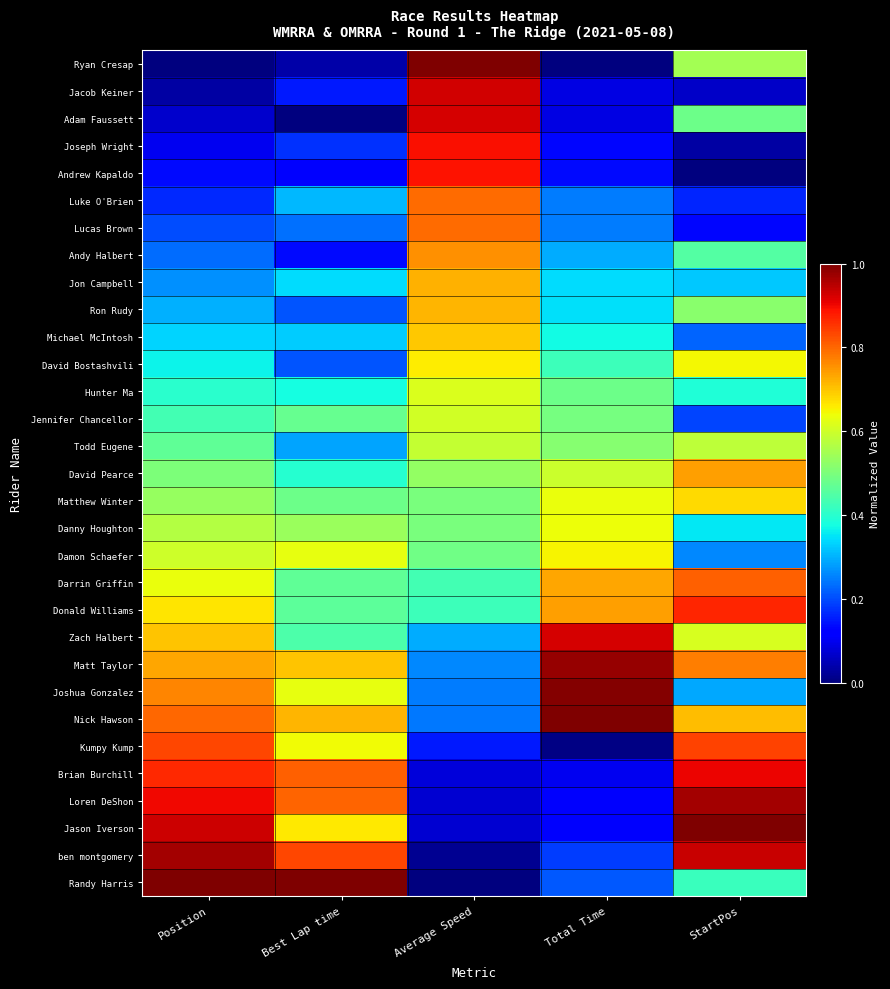

At which category does the chart reach its peak across all series?

Average Speed